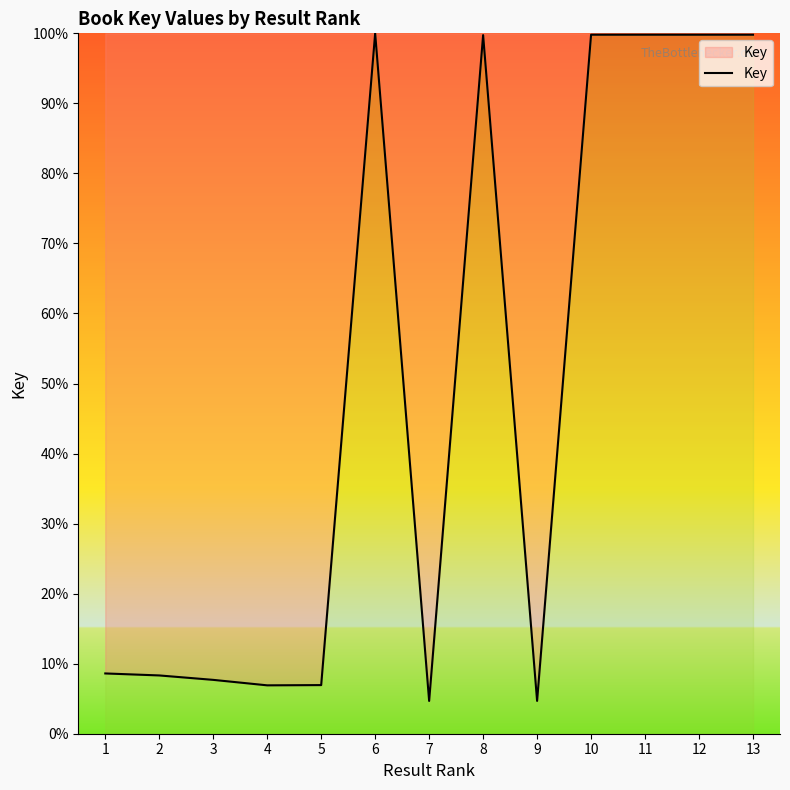

The value at 8 is 31.6. True or false?

False